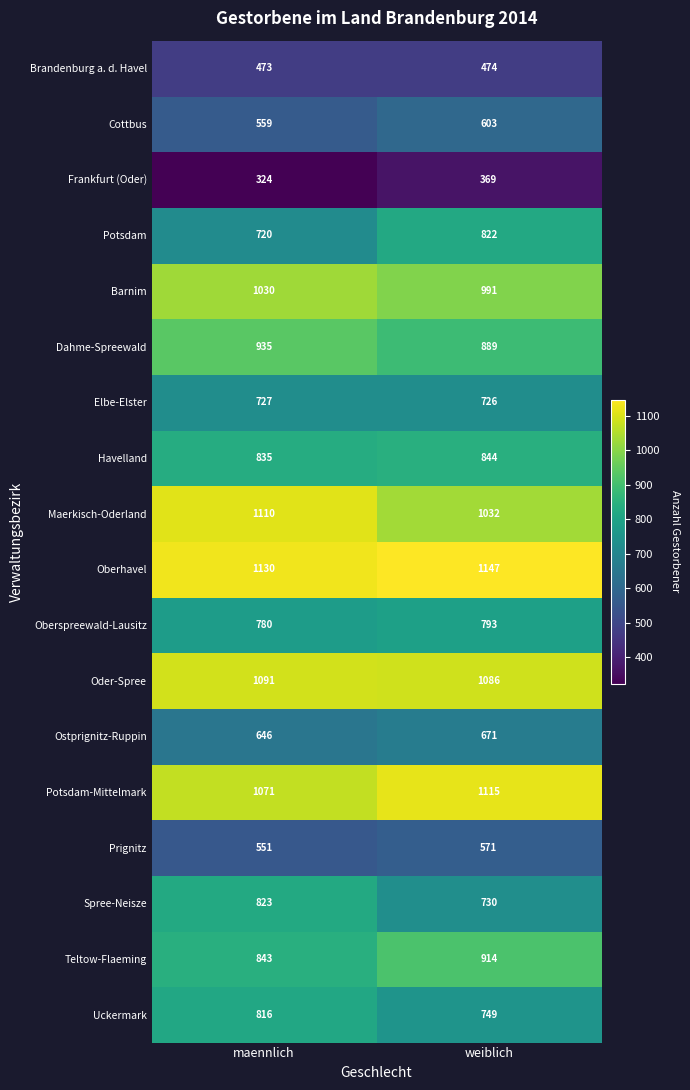

What is the difference between the Potsdam-Mittelmark values at weiblich and maennlich?

44